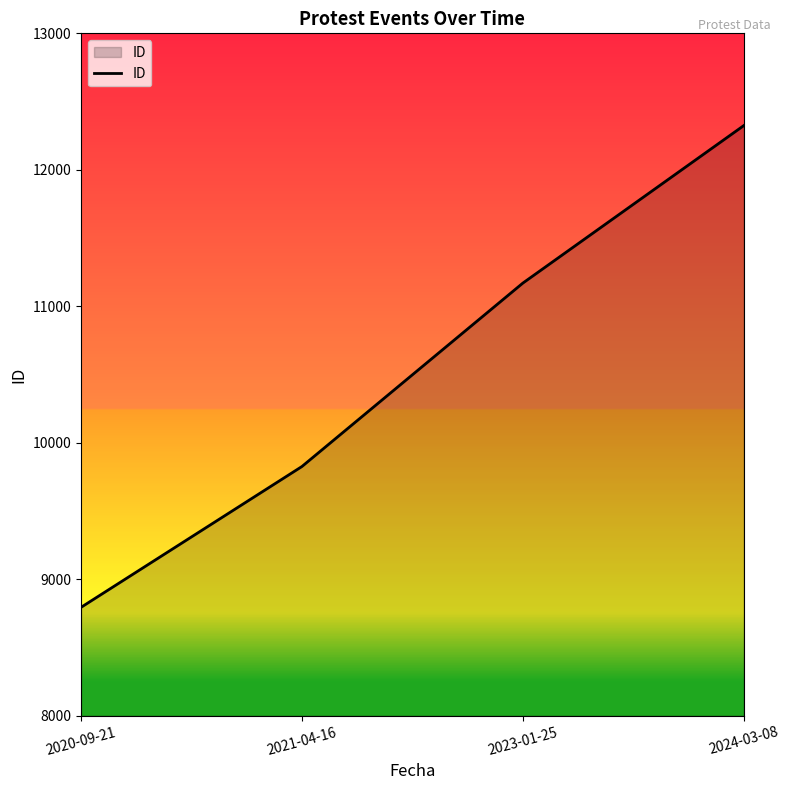

Rank the categories by value from highest to lowest.

2024-03-08, 2023-01-25, 2021-04-16, 2020-09-21